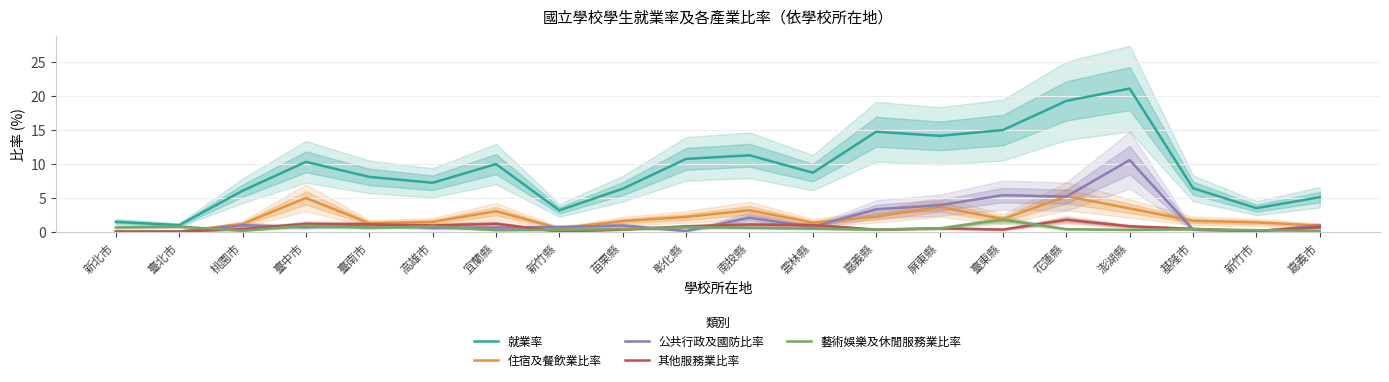

True or false: 就業率 has more than 2 points higher than both neighbors.

True